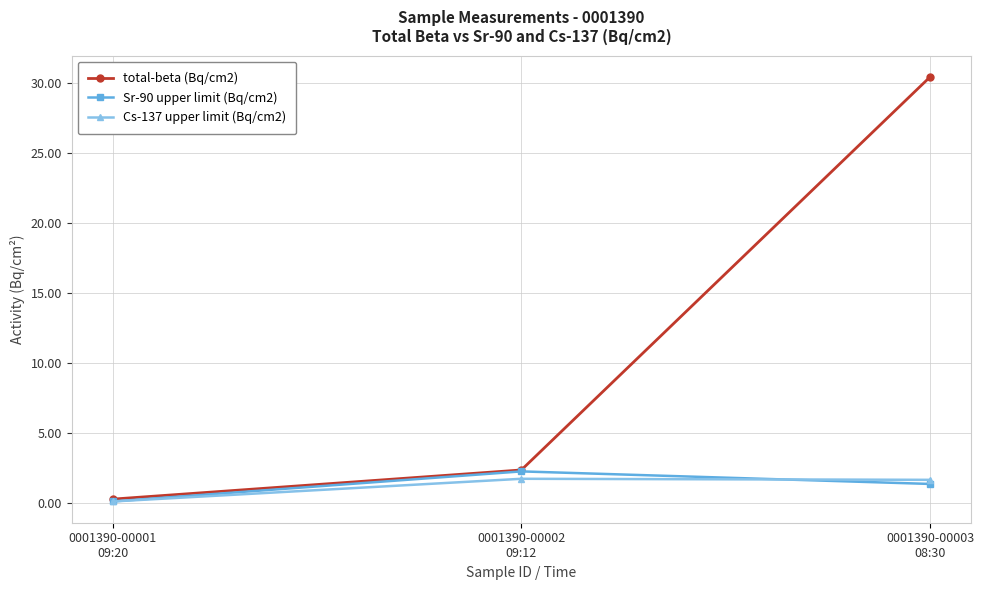

True or false: Sr-90 upper limit (Bq/cm2) has a value of 1.3 at 0001390-00003
08:30.

True